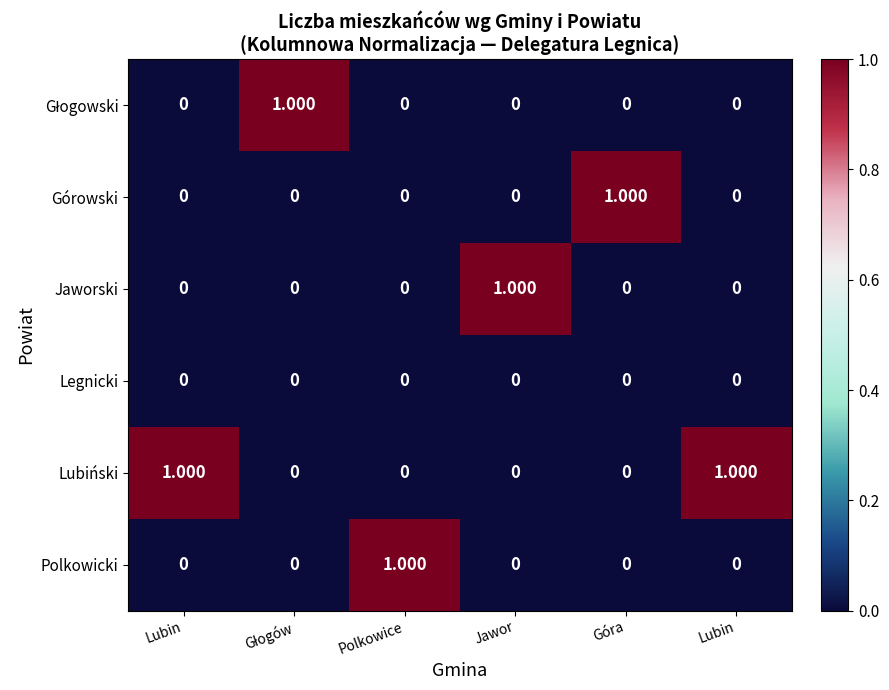

Which series changed the most between Jawor and Lubin?

Jaworski